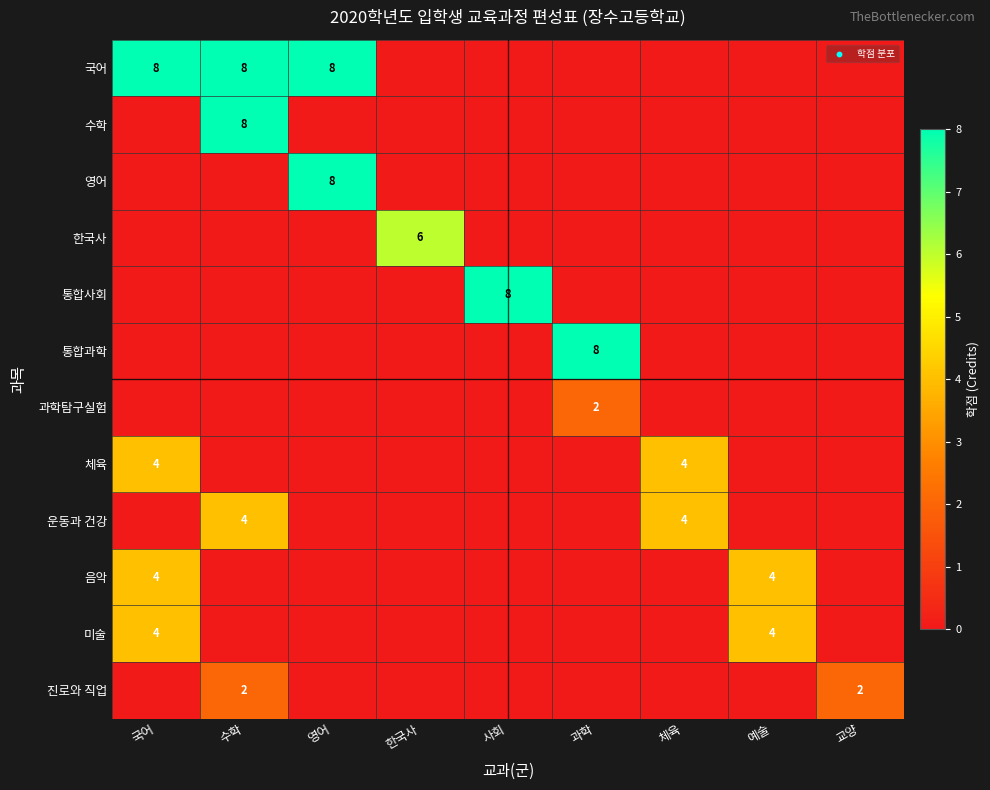

The value of 음악 at 국어 is 4. True or false?

True